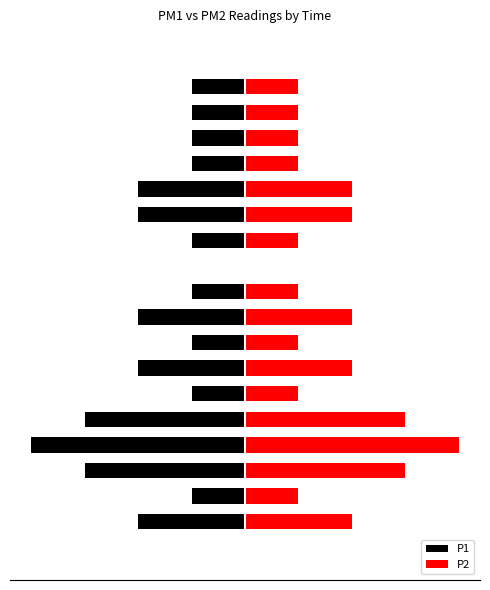

How many bars are there in total?

40